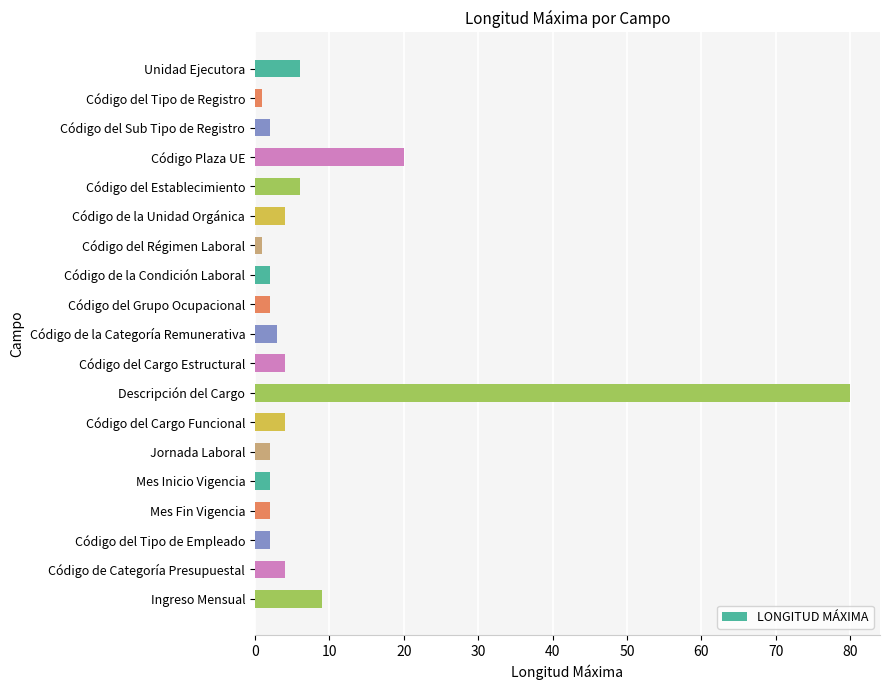

What is the change in value from Código del Establecimiento to Código del Grupo Ocupacional?

-4